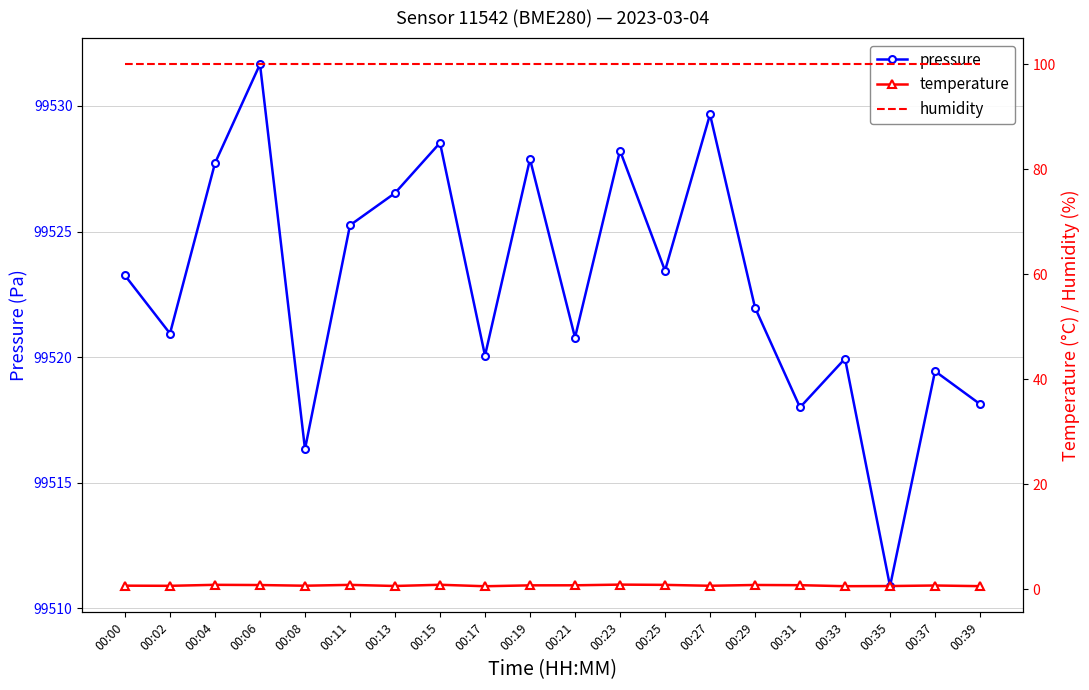

True or false: humidity has more than 1 interior local peaks.

False